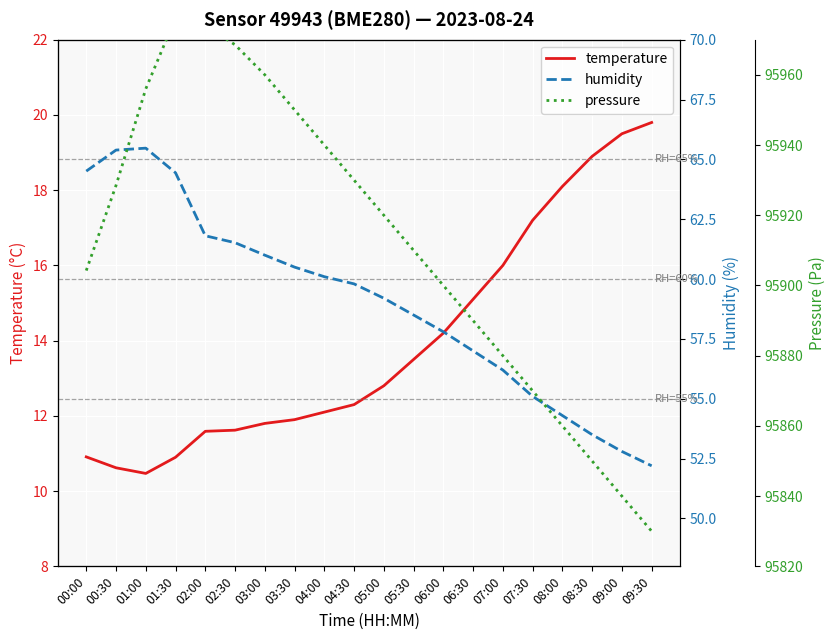

True or false: temperature has a value of 19.5 at 09:00.

True